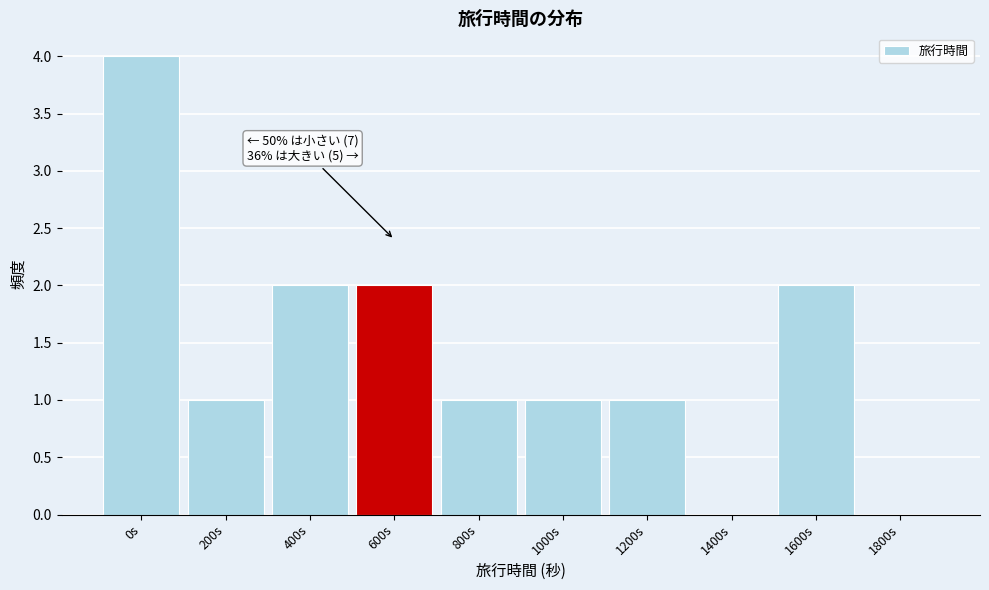

Reading right to left, list all the values displayed in this chart.

1800s=0	1600s=2	1400s=0	1200s=1	1000s=1	800s=1	600s=2	400s=2	200s=1	0s=4